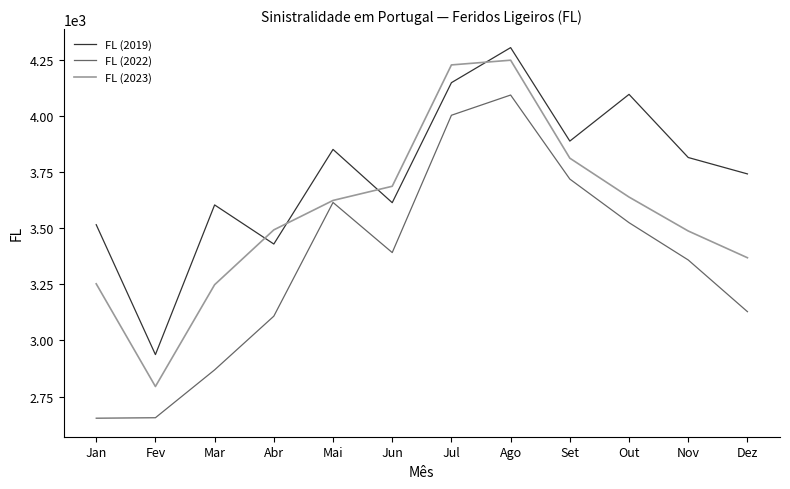

List the series in order of their peak value, highest first.

FL (2019), FL (2023), FL (2022)